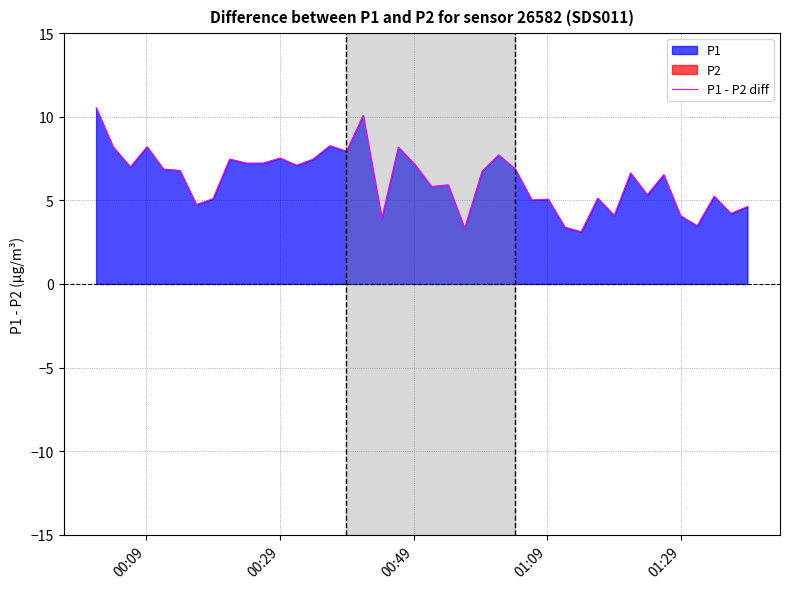

What is the highest value of the P1 - P2 diff series?

10.5